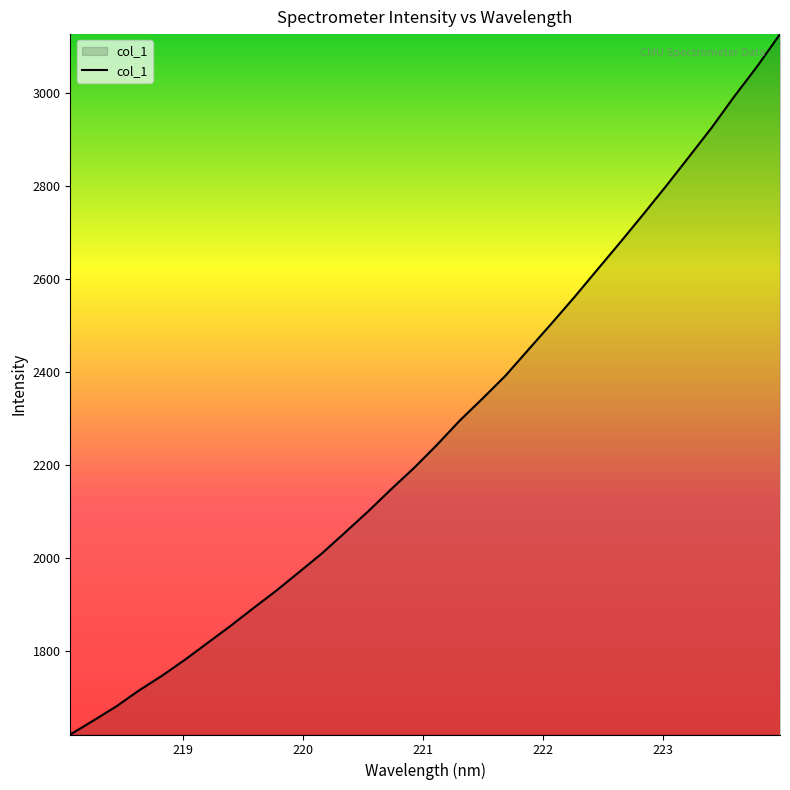

What is the greatest value displayed?

3127.4